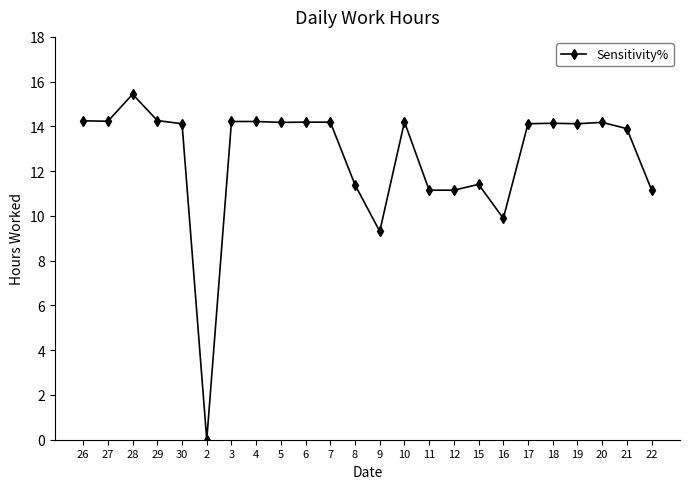

What is the approximate value at 17?

14.1